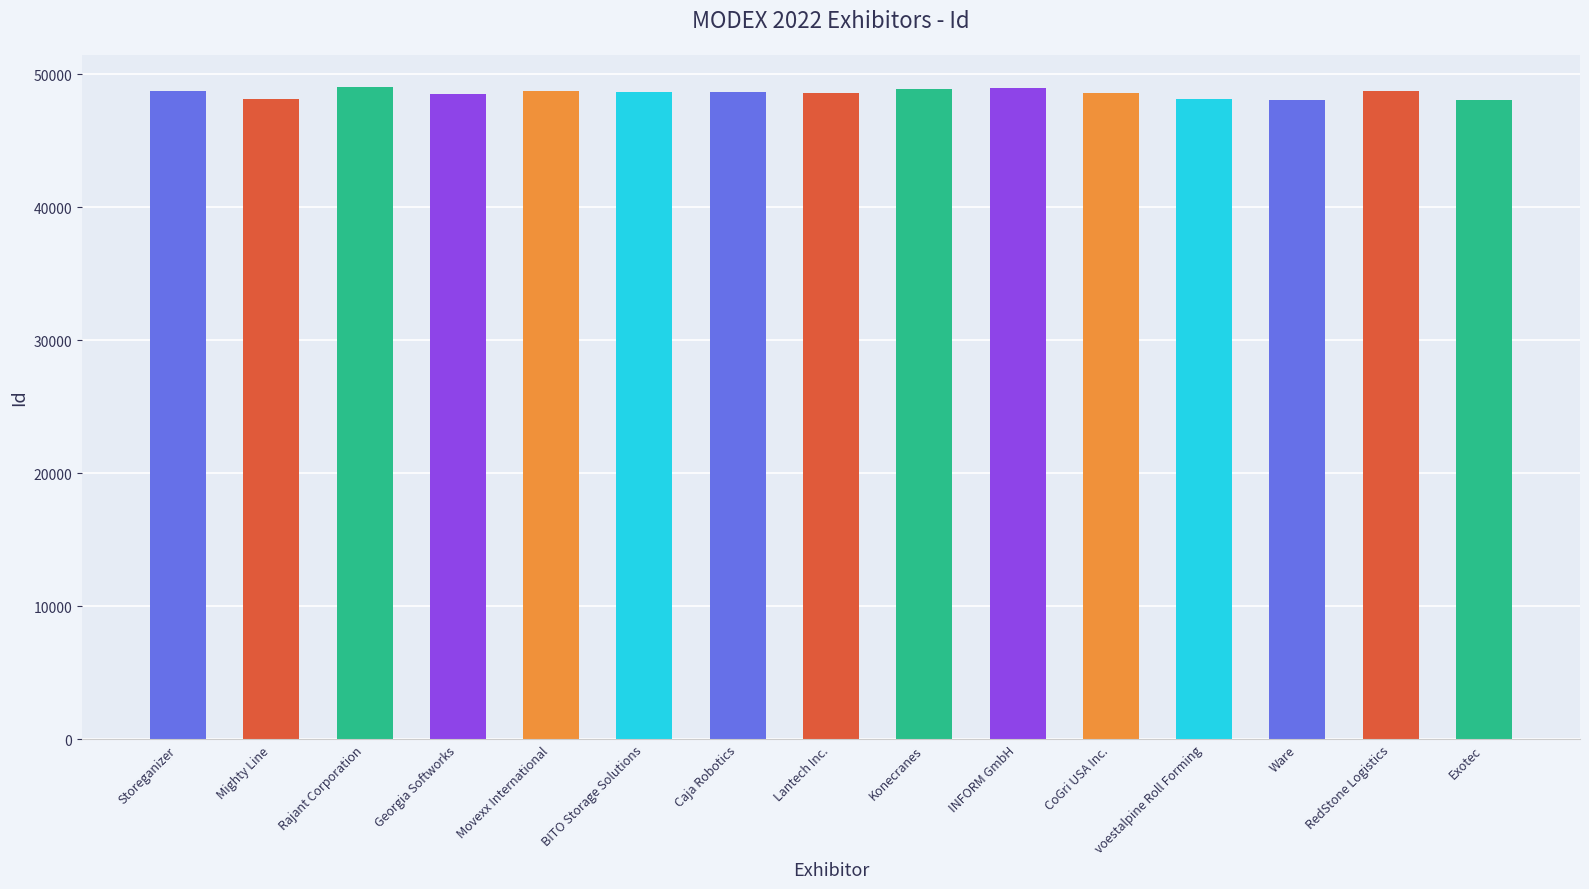

What is the average value?

48585